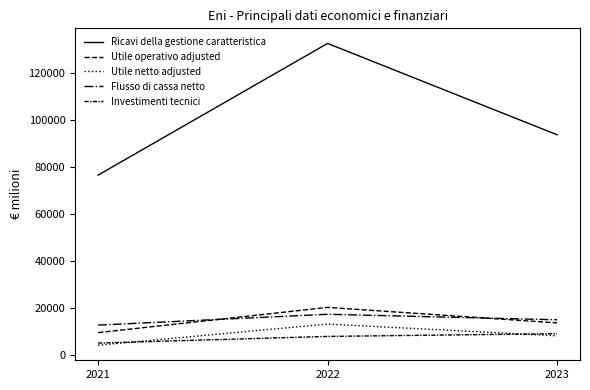

Does the chart display data point markers on the line(s)?

No